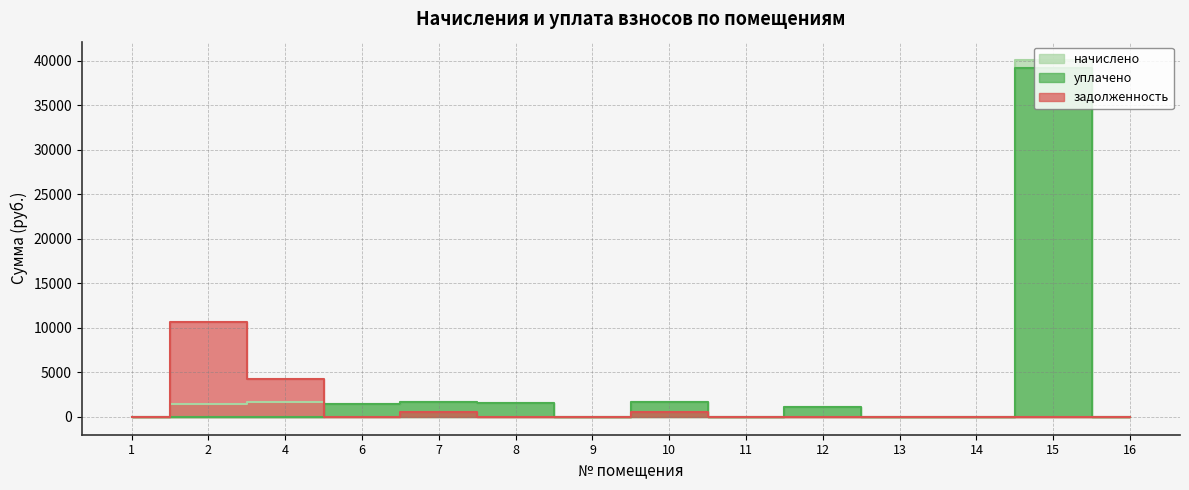

At how many categories does at least one series exceed 3775?

3